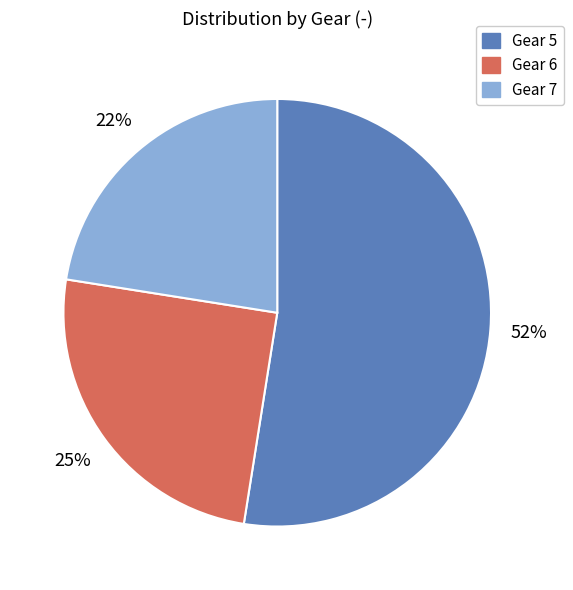

Is there a majority slice in this chart?

Yes